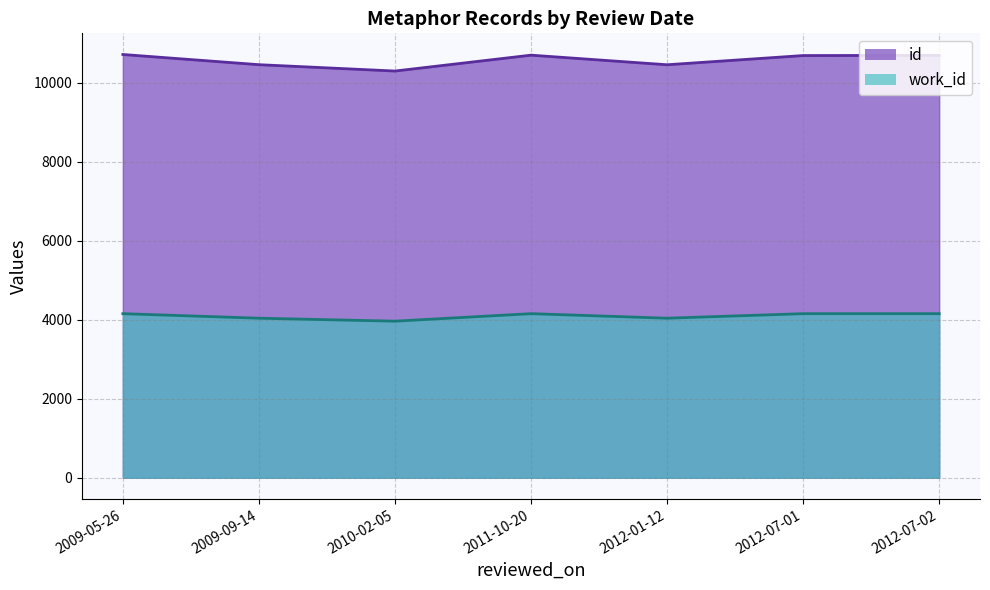

What is the minimum value for work_id?

3963